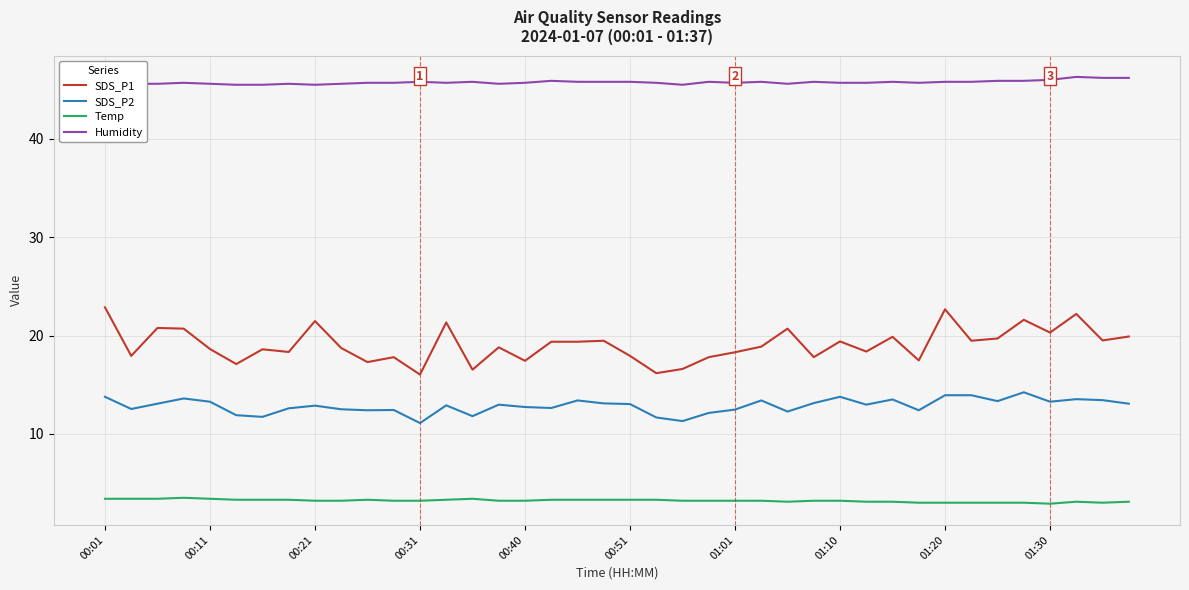

True or false: Temp and Humidity intersect in this chart.

False